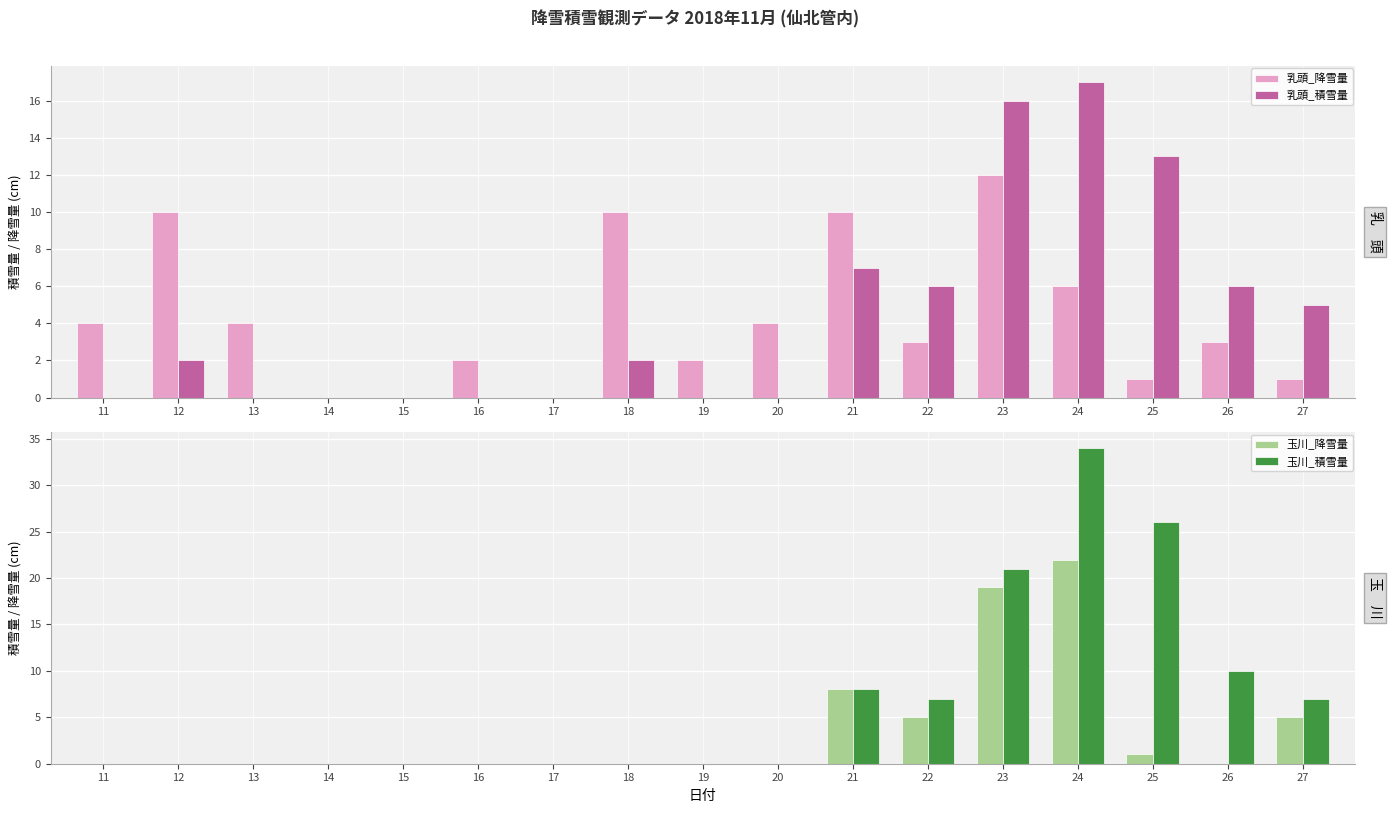

True or false: 玉川_降雪量 has a value of 0 at 12.

True